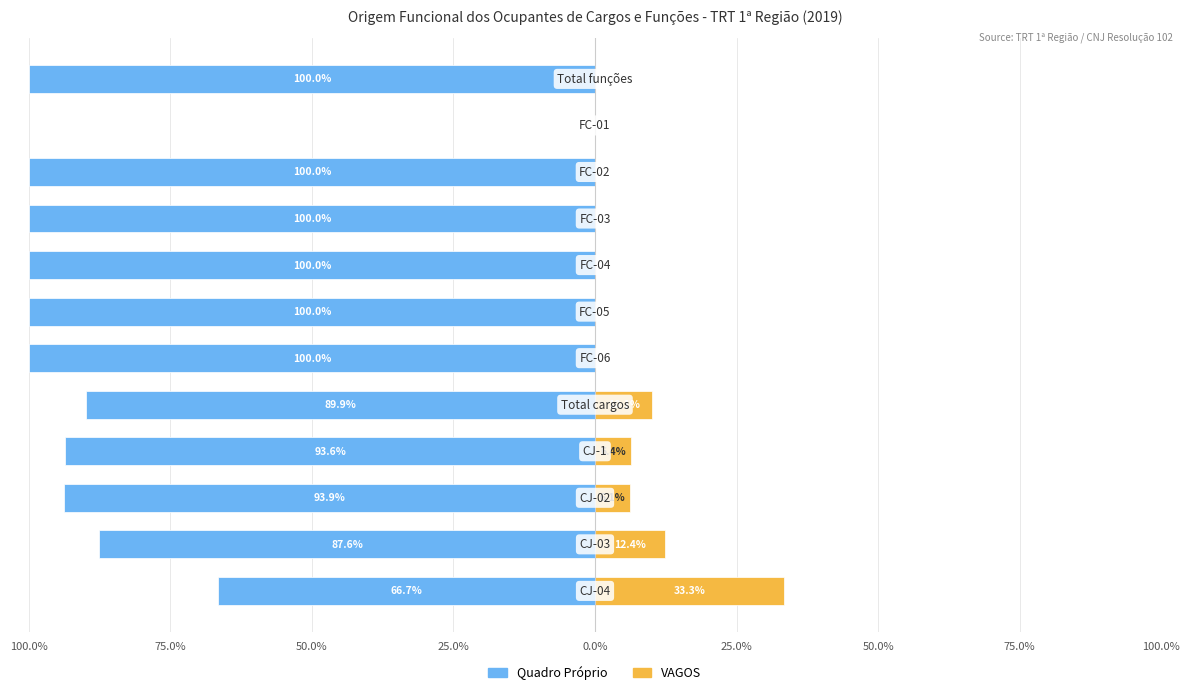

How many bars are there in total?

24